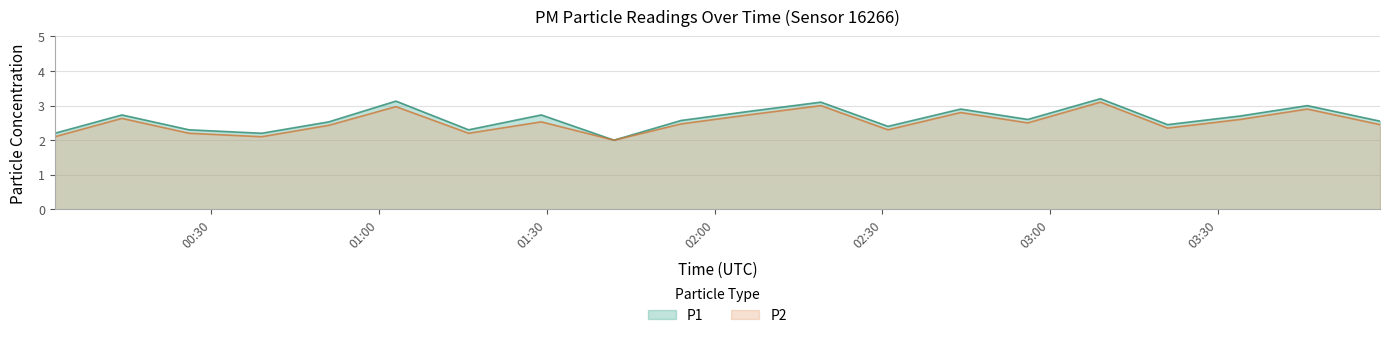

What value does the P1 series have at 03:46?

3.0